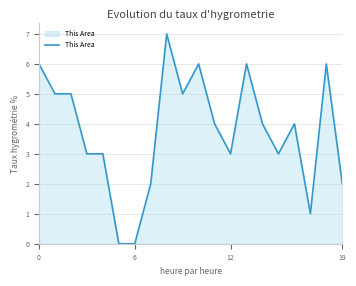

What is the difference between the maximum and minimum values?

7